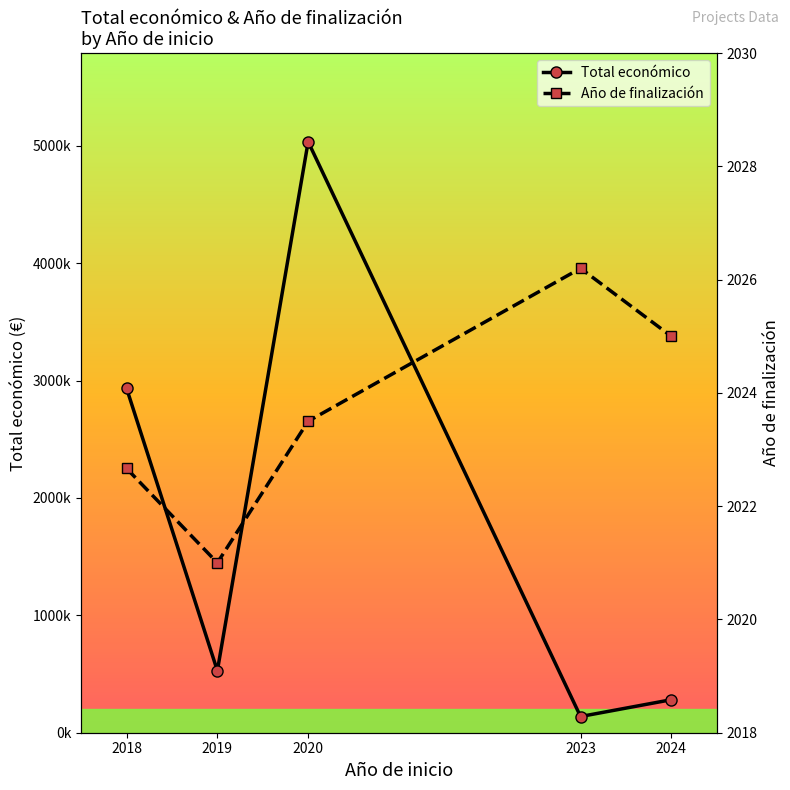

At which category is the sum across all series the highest?

2020